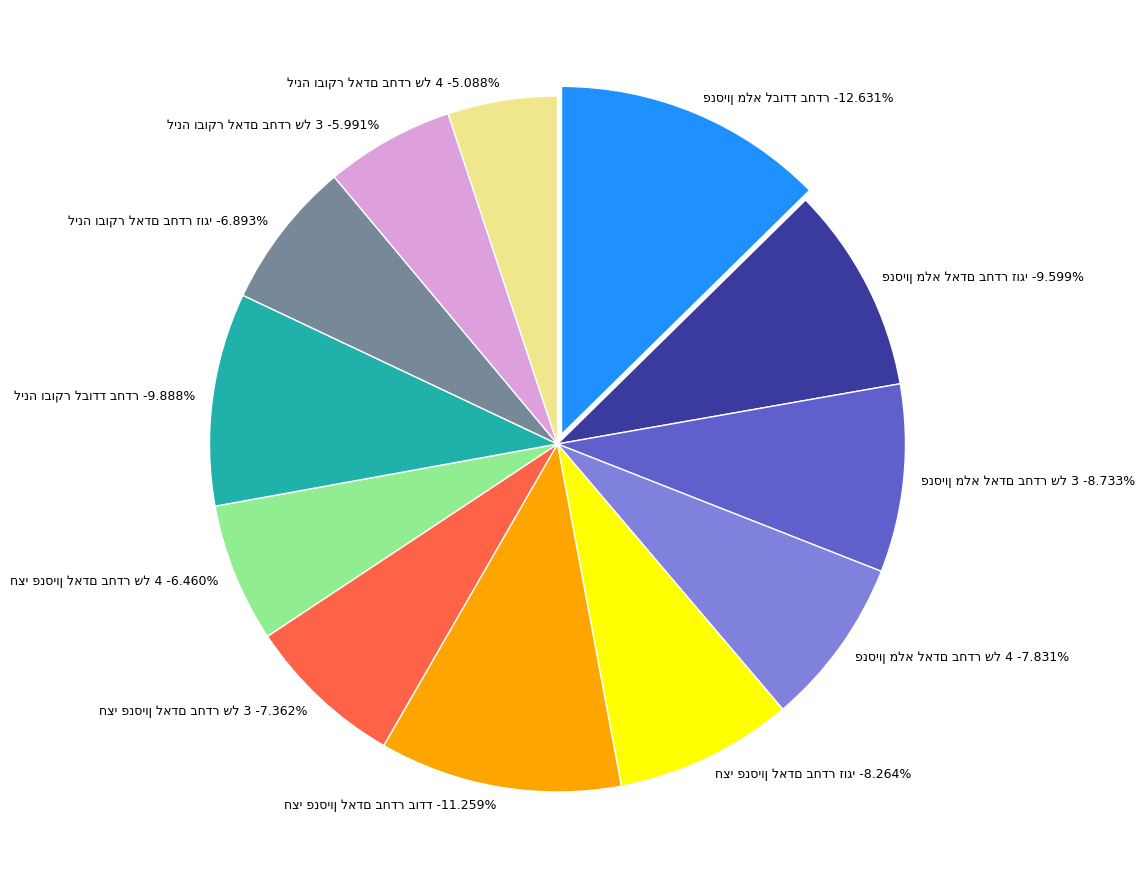

Do לינה ובוקר לאדם בחדר זוגי and פנסיון מלא לבודד בחדר together represent more than half of the pie?

No